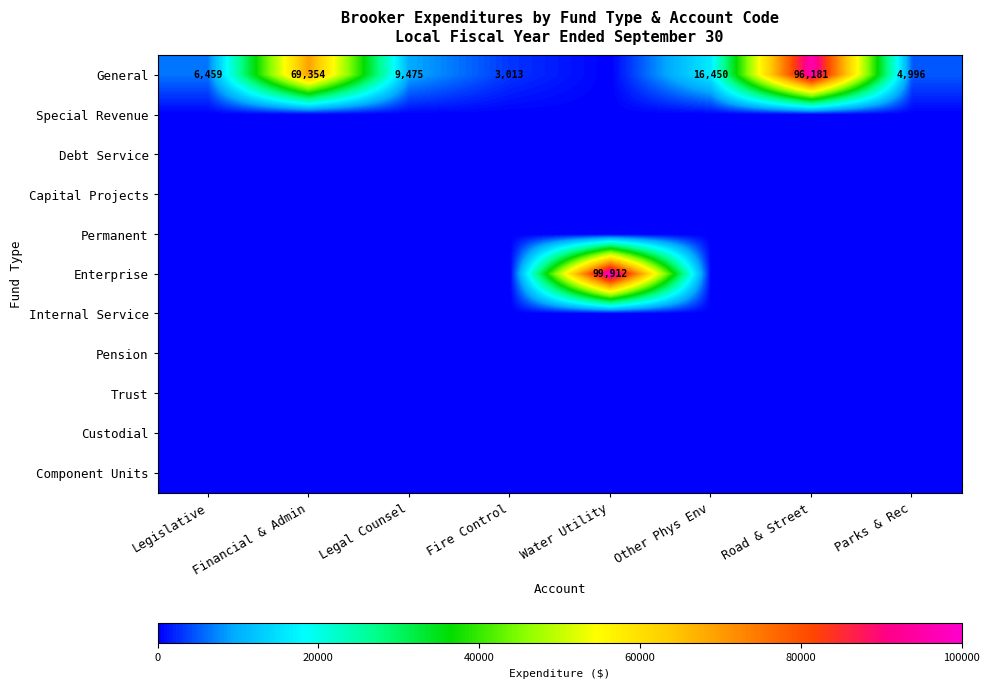

What is the greatest value displayed?

99912